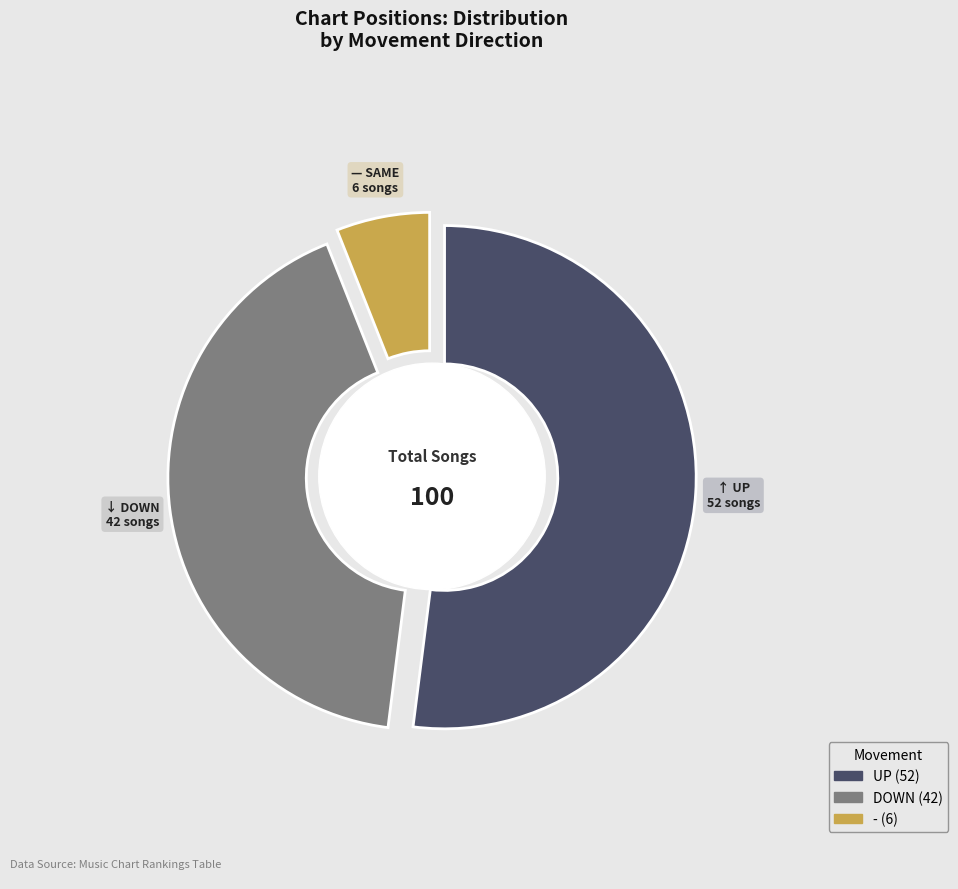

Between down and -, which is larger?

down